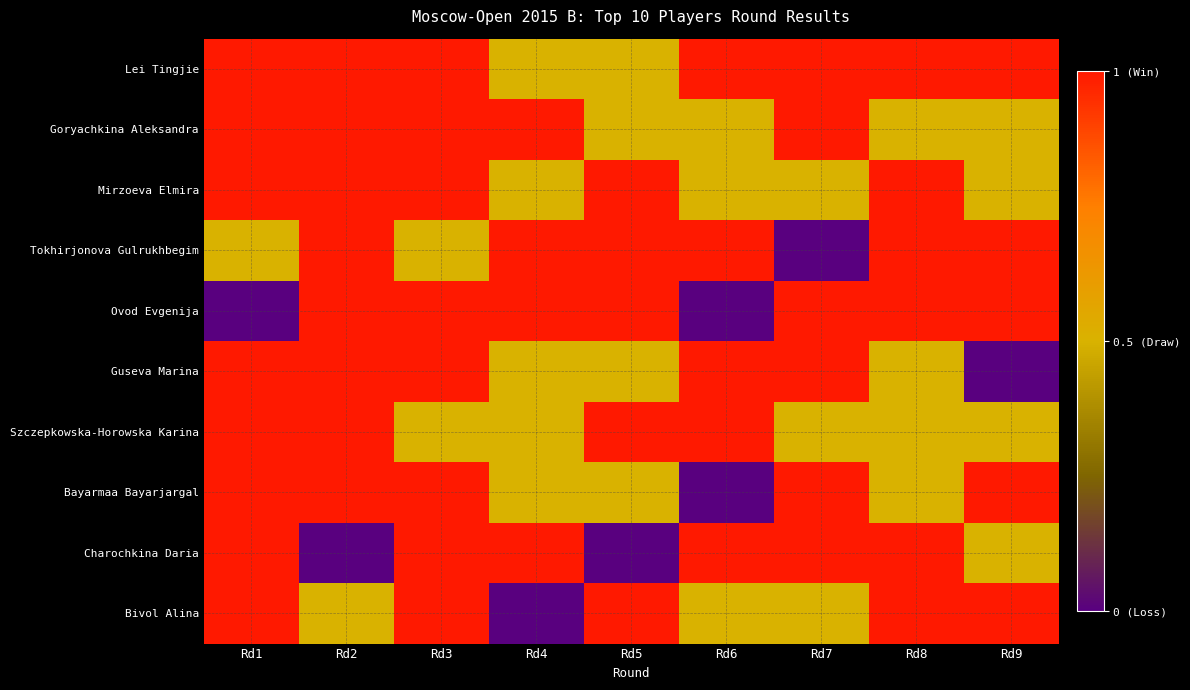

Reading left to right, extract all data points from this chart.

Lei Tingjie: Rd1=1.0	Rd2=1.0	Rd3=1.0	Rd4=0.5	Rd5=0.5	Rd6=1.0	Rd7=1.0	Rd8=1.0	Rd9=1.0
Goryachkina Aleksandra: Rd1=1.0	Rd2=1.0	Rd3=1.0	Rd4=1.0	Rd5=0.5	Rd6=0.5	Rd7=1.0	Rd8=0.5	Rd9=0.5
Mirzoeva Elmira: Rd1=1.0	Rd2=1.0	Rd3=1.0	Rd4=0.5	Rd5=1.0	Rd6=0.5	Rd7=0.5	Rd8=1.0	Rd9=0.5
Tokhirjonova Gulrukhbegim: Rd1=0.5	Rd2=1.0	Rd3=0.5	Rd4=1.0	Rd5=1.0	Rd6=1.0	Rd7=0.0	Rd8=1.0	Rd9=1.0
Ovod Evgenija: Rd1=0.0	Rd2=1.0	Rd3=1.0	Rd4=1.0	Rd5=1.0	Rd6=0.0	Rd7=1.0	Rd8=1.0	Rd9=1.0
Guseva Marina: Rd1=1.0	Rd2=1.0	Rd3=1.0	Rd4=0.5	Rd5=0.5	Rd6=1.0	Rd7=1.0	Rd8=0.5	Rd9=0.0
Szczepkowska-Horowska Karina: Rd1=1.0	Rd2=1.0	Rd3=0.5	Rd4=0.5	Rd5=1.0	Rd6=1.0	Rd7=0.5	Rd8=0.5	Rd9=0.5
Bayarmaa Bayarjargal: Rd1=1.0	Rd2=1.0	Rd3=1.0	Rd4=0.5	Rd5=0.5	Rd6=0.0	Rd7=1.0	Rd8=0.5	Rd9=1.0
Charochkina Daria: Rd1=1.0	Rd2=0.0	Rd3=1.0	Rd4=1.0	Rd5=0.0	Rd6=1.0	Rd7=1.0	Rd8=1.0	Rd9=0.5
Bivol Alina: Rd1=1.0	Rd2=0.5	Rd3=1.0	Rd4=0.0	Rd5=1.0	Rd6=0.5	Rd7=0.5	Rd8=1.0	Rd9=1.0